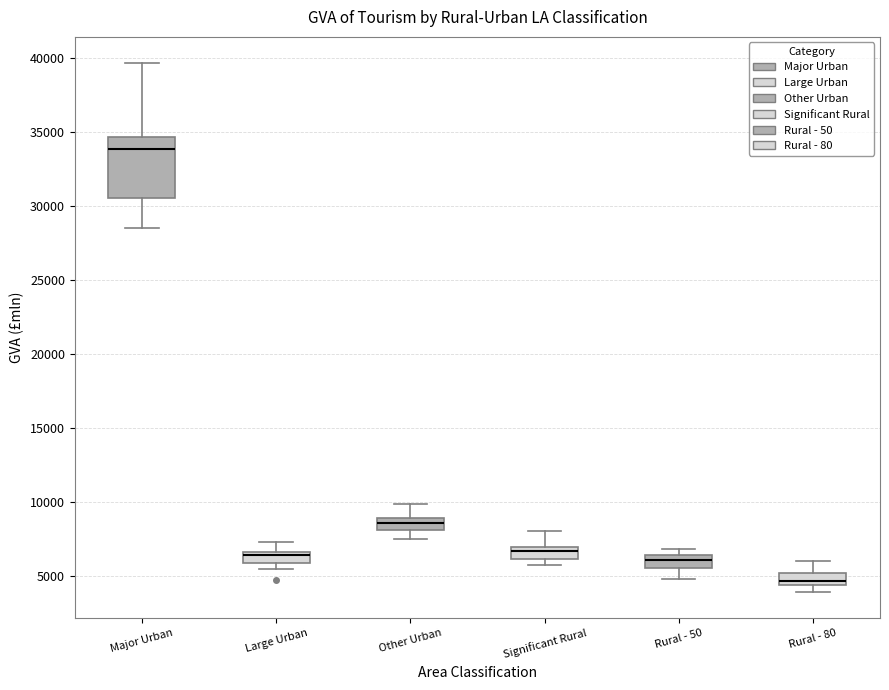

Which box's median line is the lowest?

Rural - 80